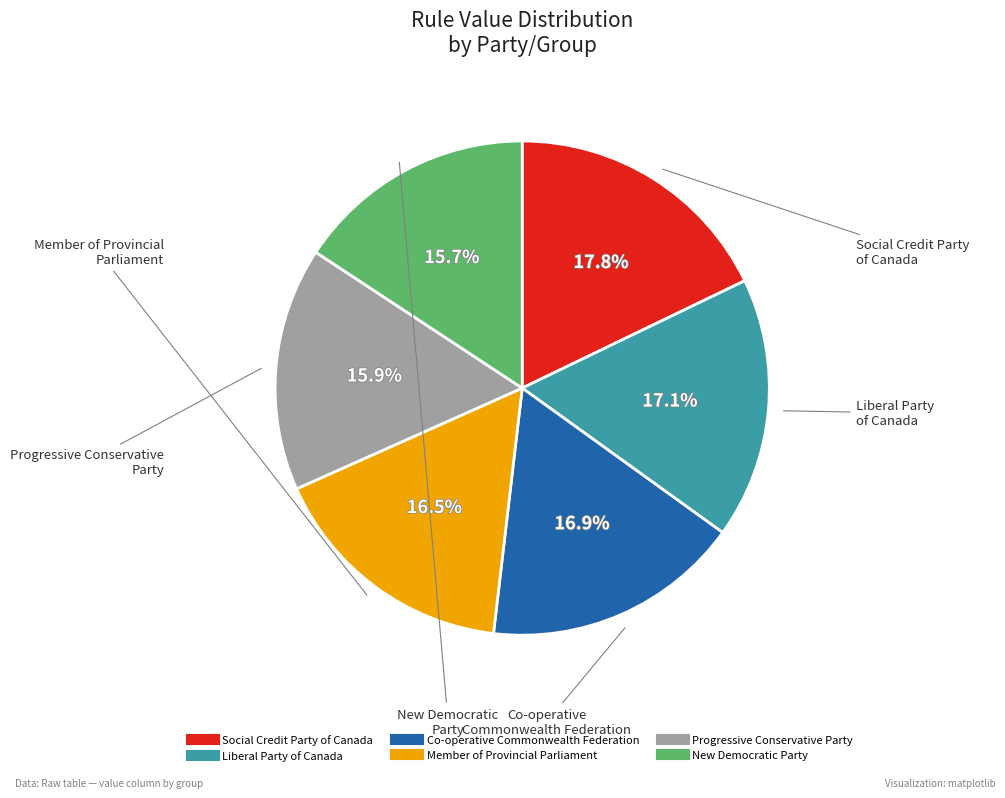

Is there a majority slice in this chart?

No